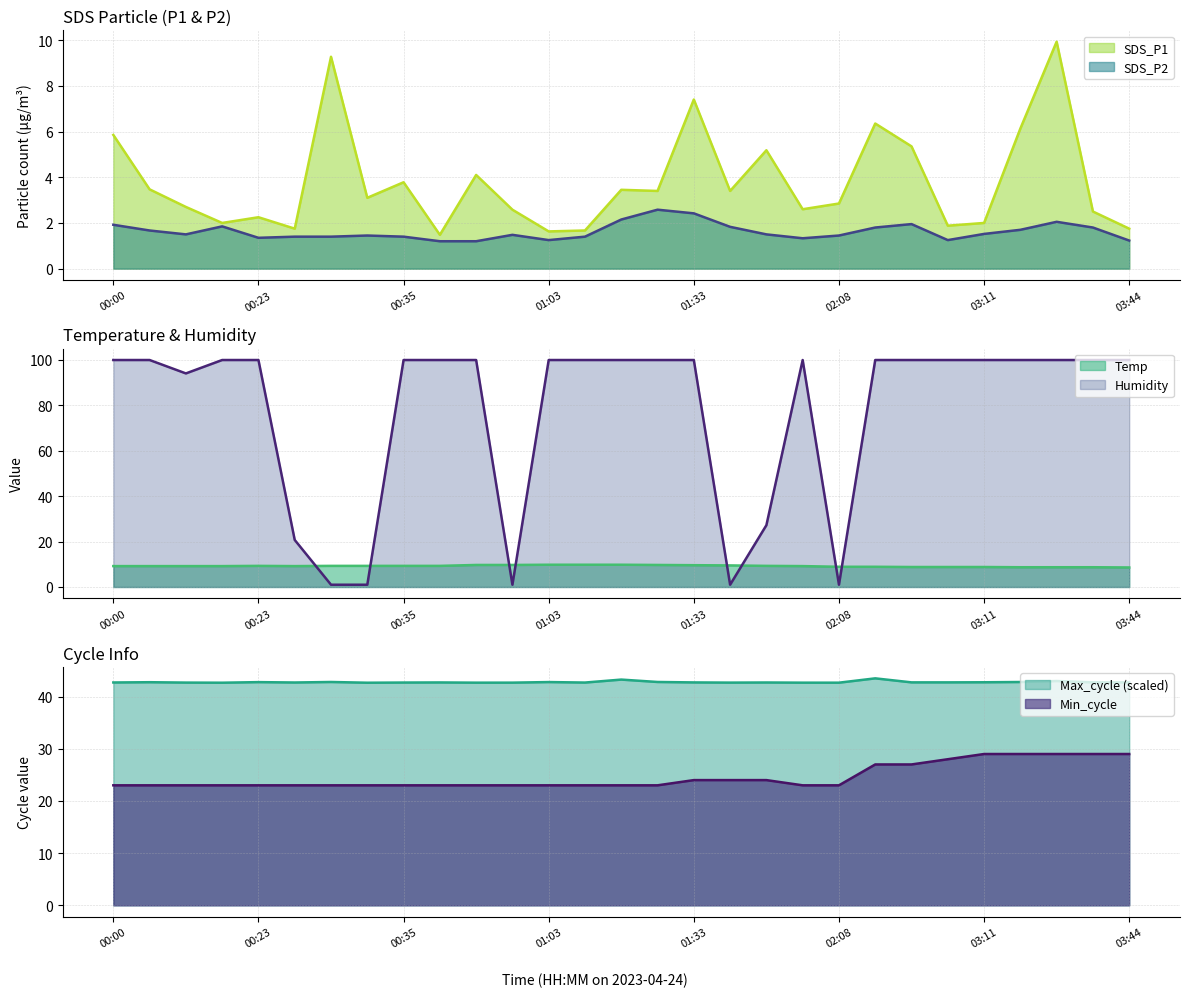

What are all the series names shown in the legend?

SDS_P1, SDS_P2, Temp, Humidity, Min_cycle, Max_cycle